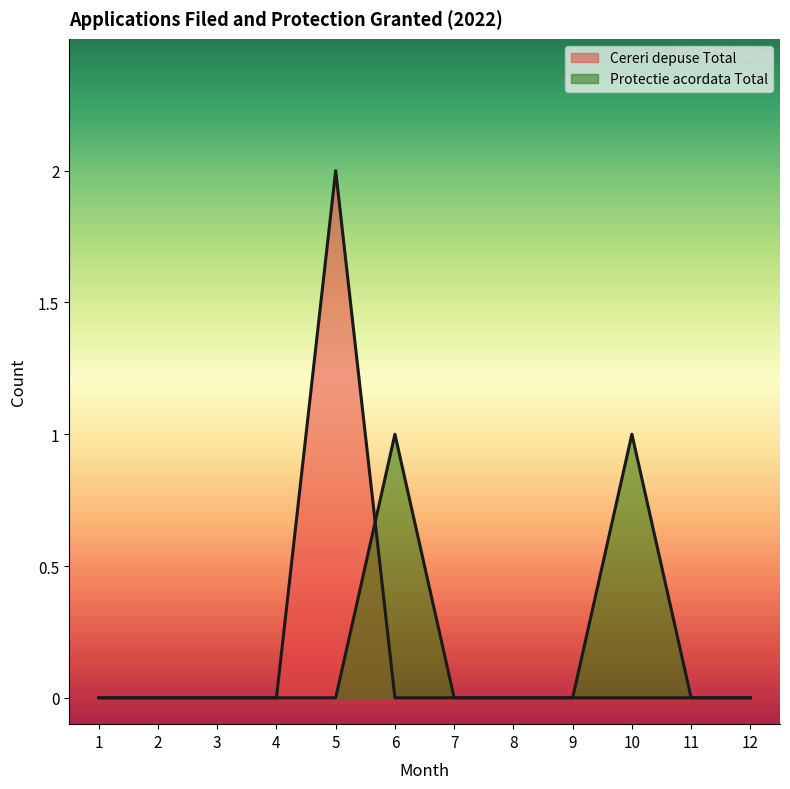

Is the value of Cereri depuse Total at 10 greater than the value of Protectie acordata Total at 9?

No